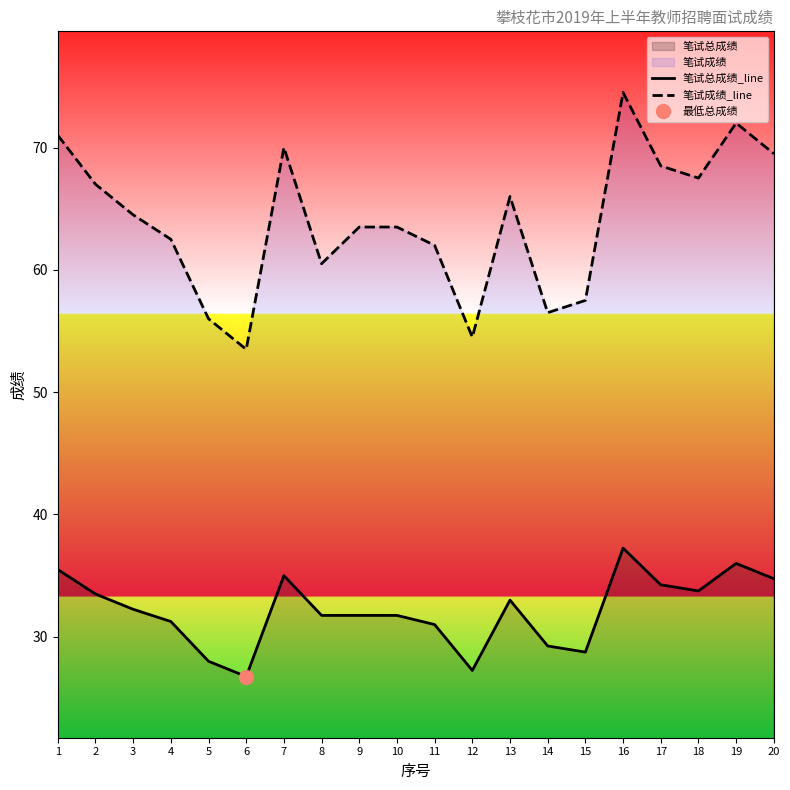

Reading right to left, what are all the values shown in this chart?

笔试总成绩_line: 34.8	36.0	33.8	34.2	37.2	28.8	29.2	33.0	27.2	31.0	31.8	31.8	31.8	35.0	26.8	28.0	31.2	32.2	33.5	35.5
笔试成绩_line: 69.5	72.0	67.5	68.5	74.5	57.5	56.5	66.0	54.5	62.0	63.5	63.5	60.5	70.0	53.5	56.0	62.5	64.5	67.0	71.0